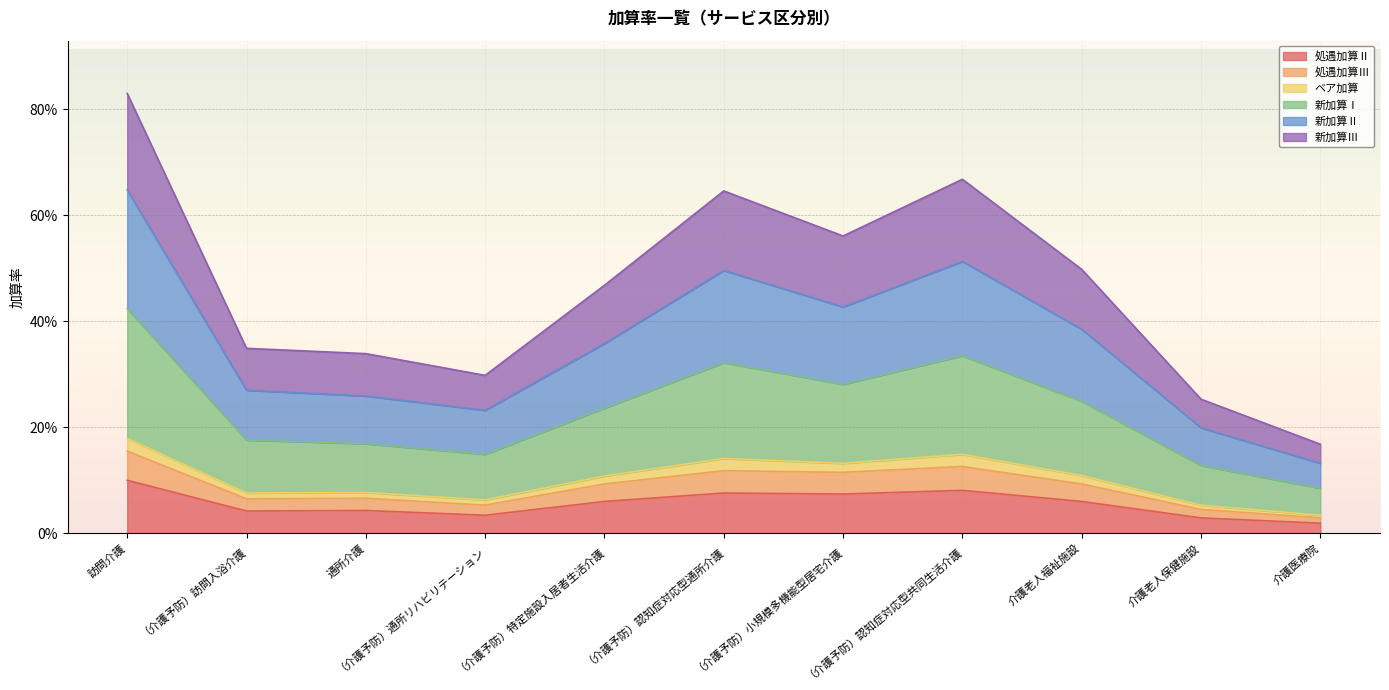

How many categories are shown in the chart?

11